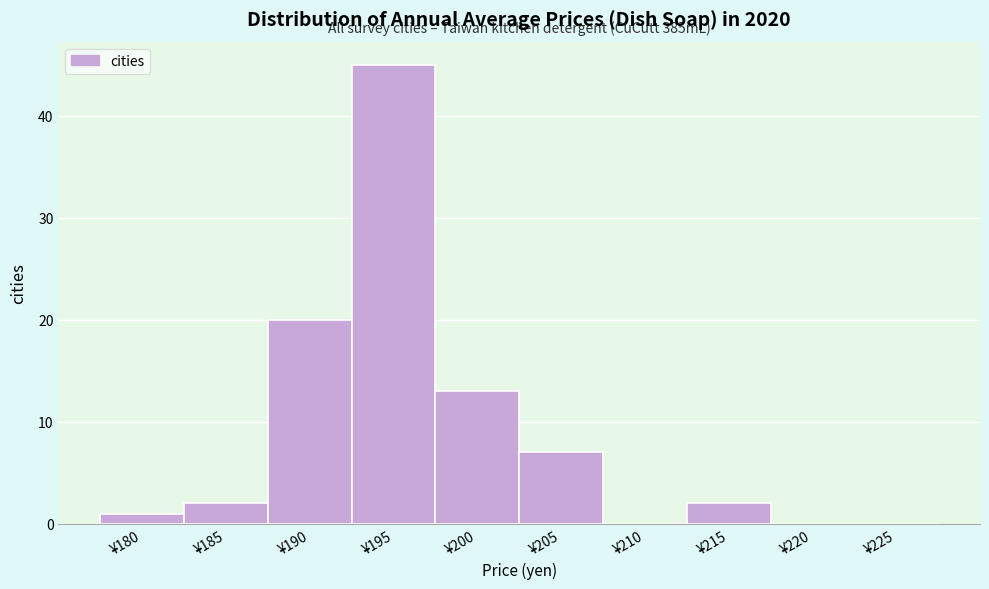

Reading right to left, extract all data points from this chart.

¥225=0	¥220=0	¥215=2	¥210=0	¥205=7	¥200=13	¥195=45	¥190=20	¥185=2	¥180=1